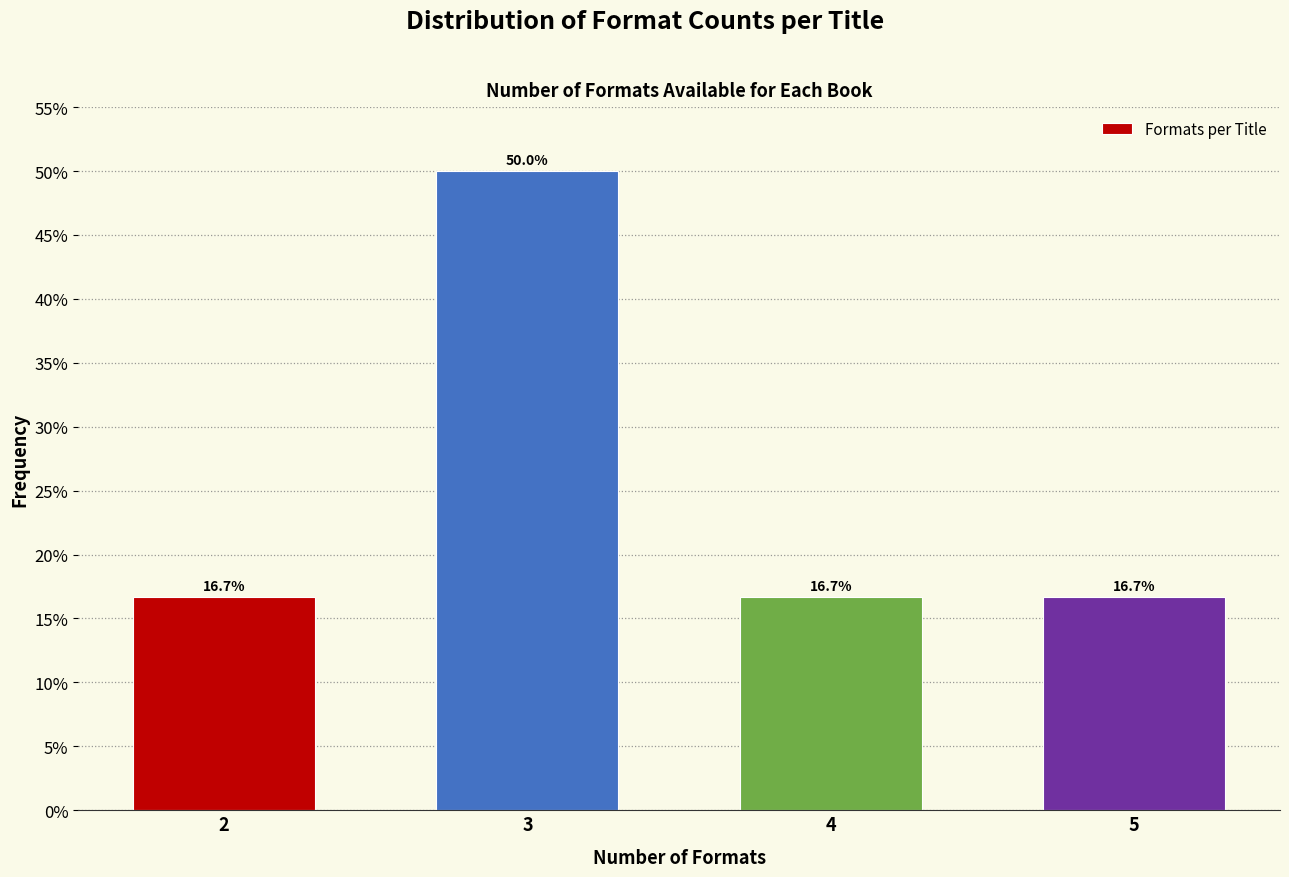

Reading left to right, what are all the values shown in this chart?

16.7	50.0	16.7	16.7